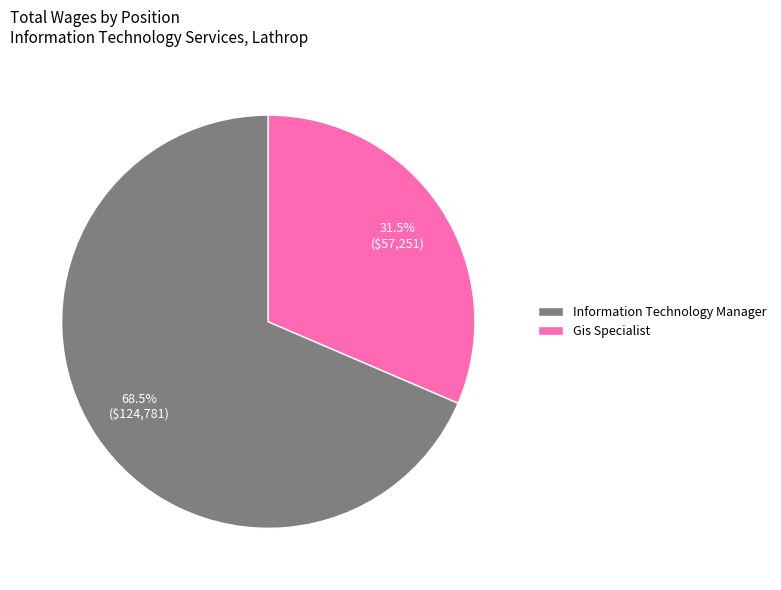

How many segments does this pie chart have?

2